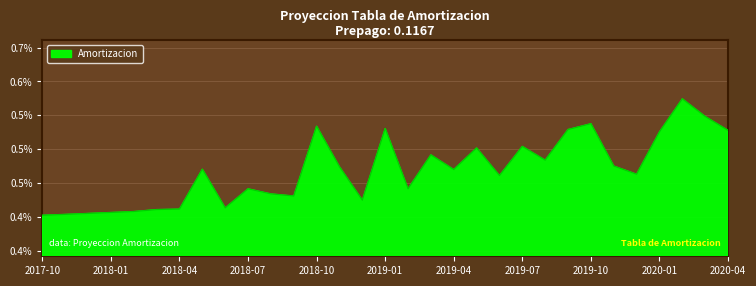

Does the chart display data point markers on the line(s)?

No